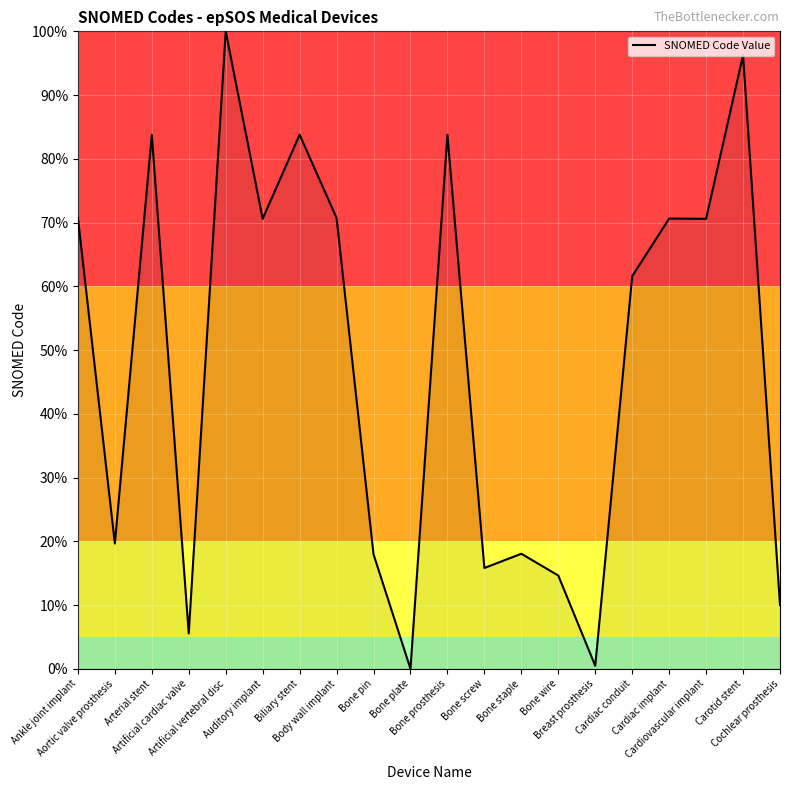

What is the maximum value shown in the chart?

100.0